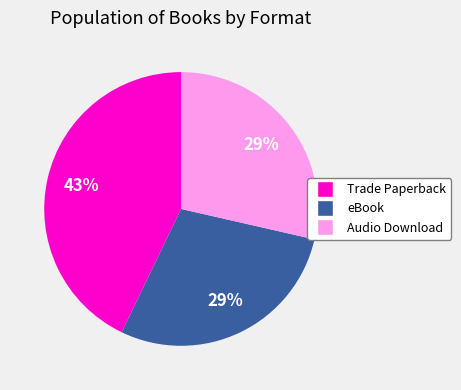

Which category has the biggest portion of the pie?

Trade Paperback